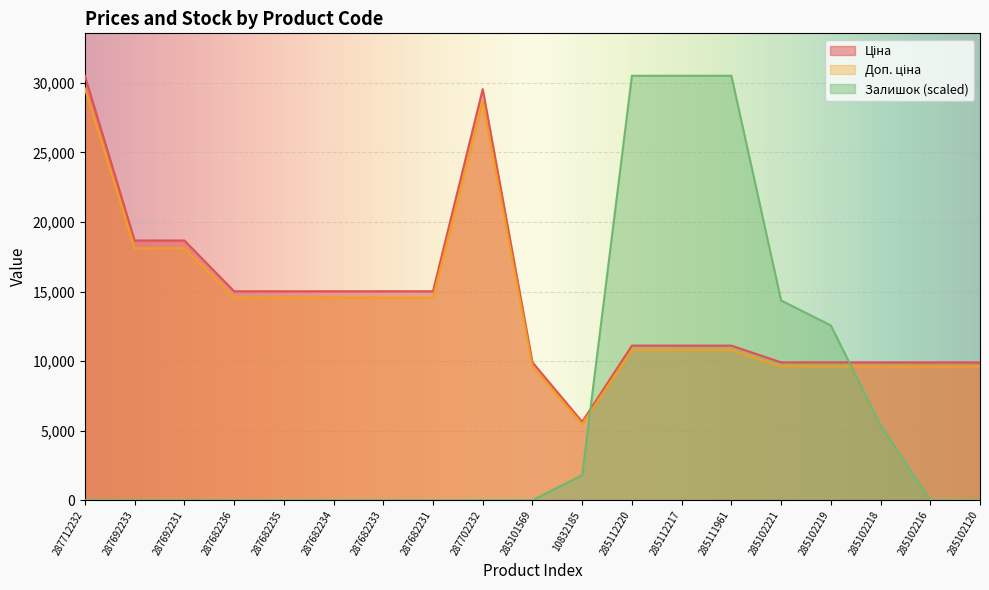

What is the label of the 14th point from the left?

285111961